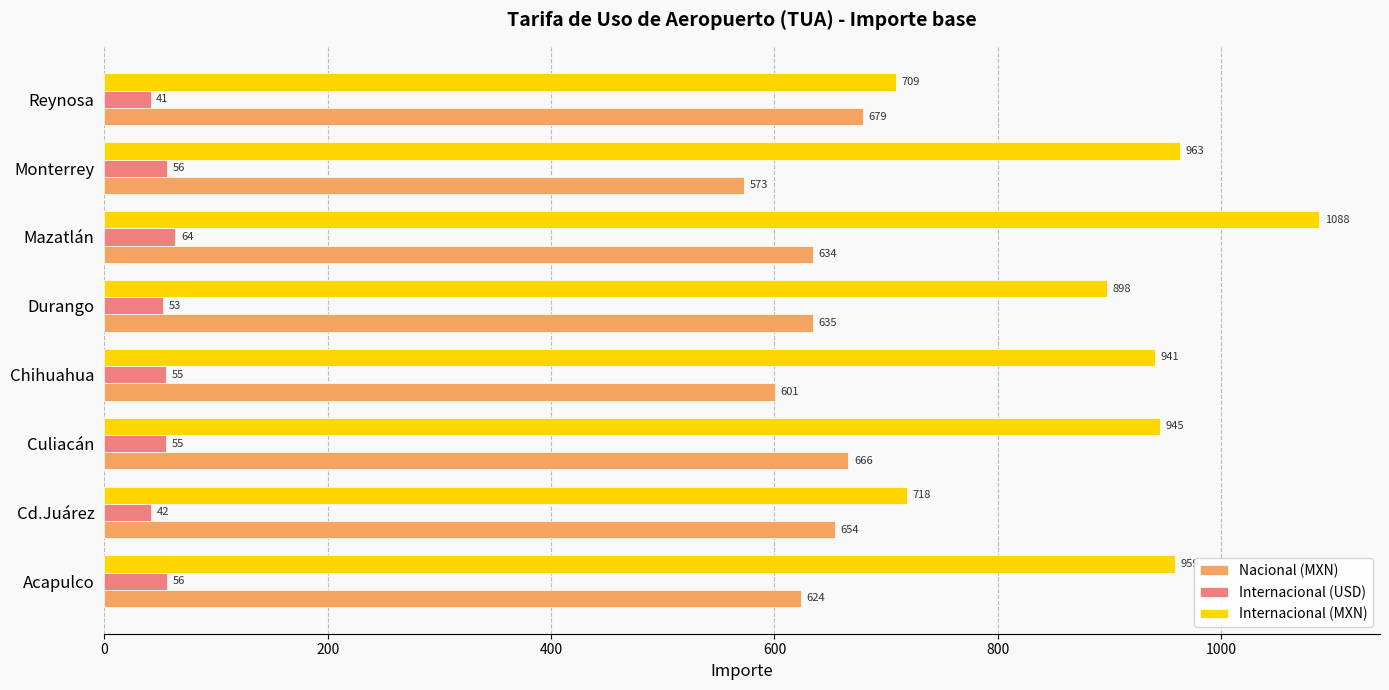

Is it true that Internacional (MXN) equals 424.1 at Monterrey?

False